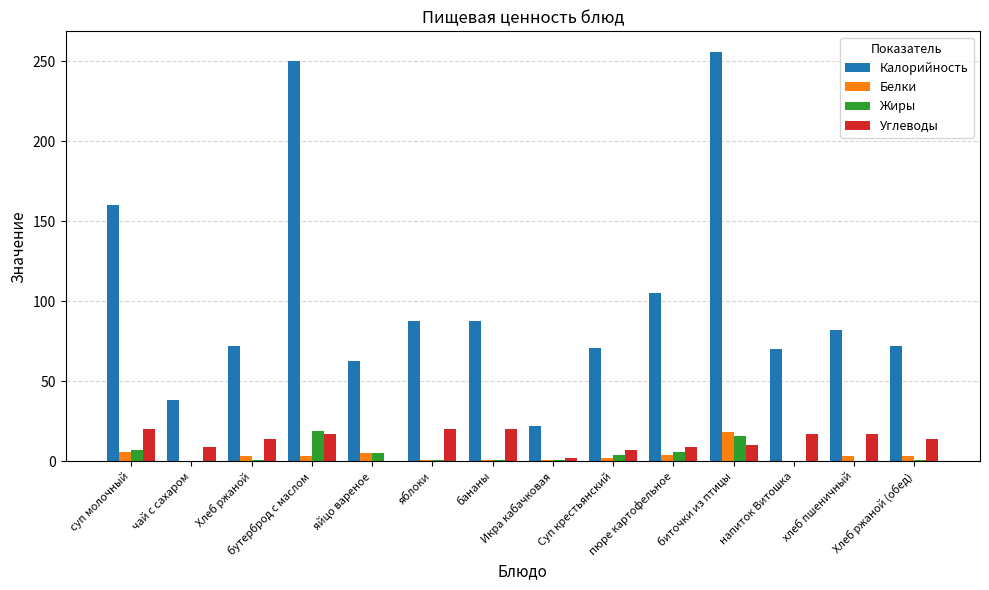

What is the sum of all Углеводы values?

176.0